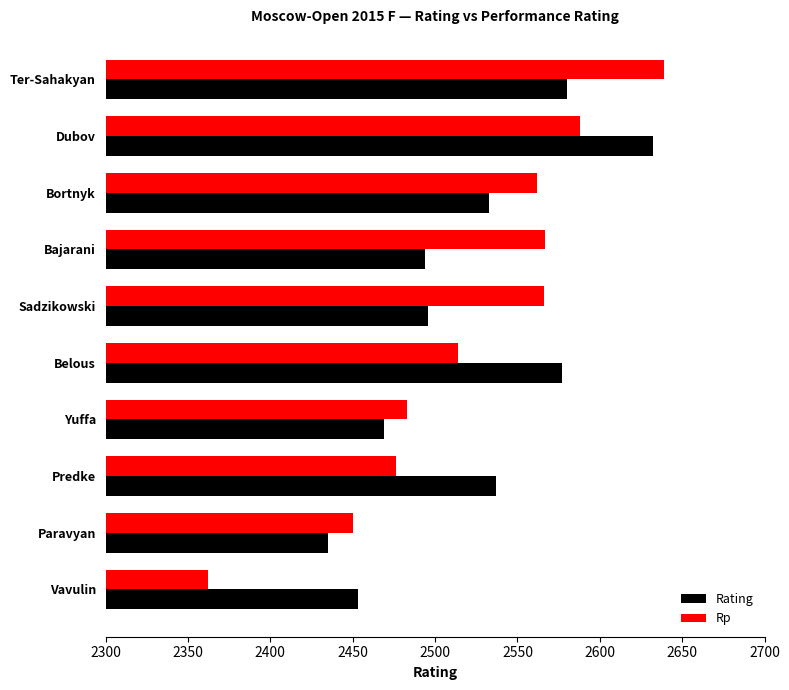

At which label does Rp reach its minimum?

Vavulin